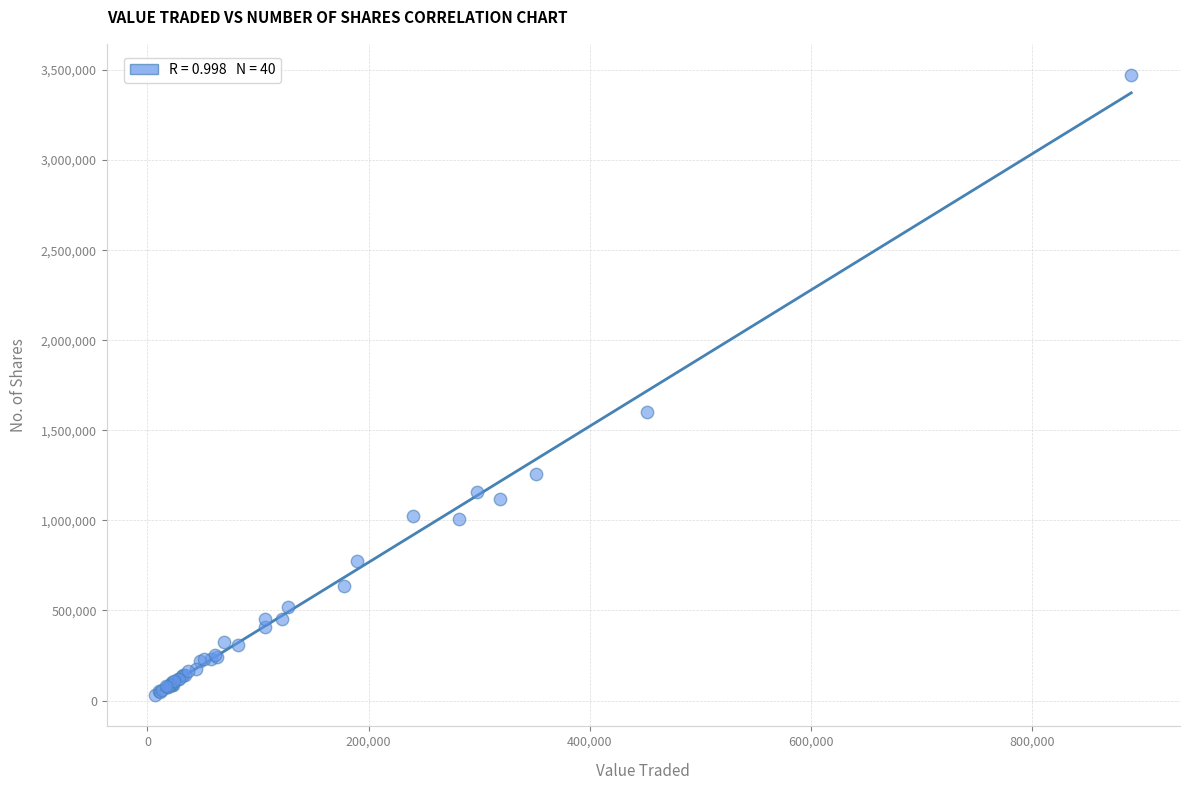

What Y value in the scatter plot is closest to 1751086?

1601902